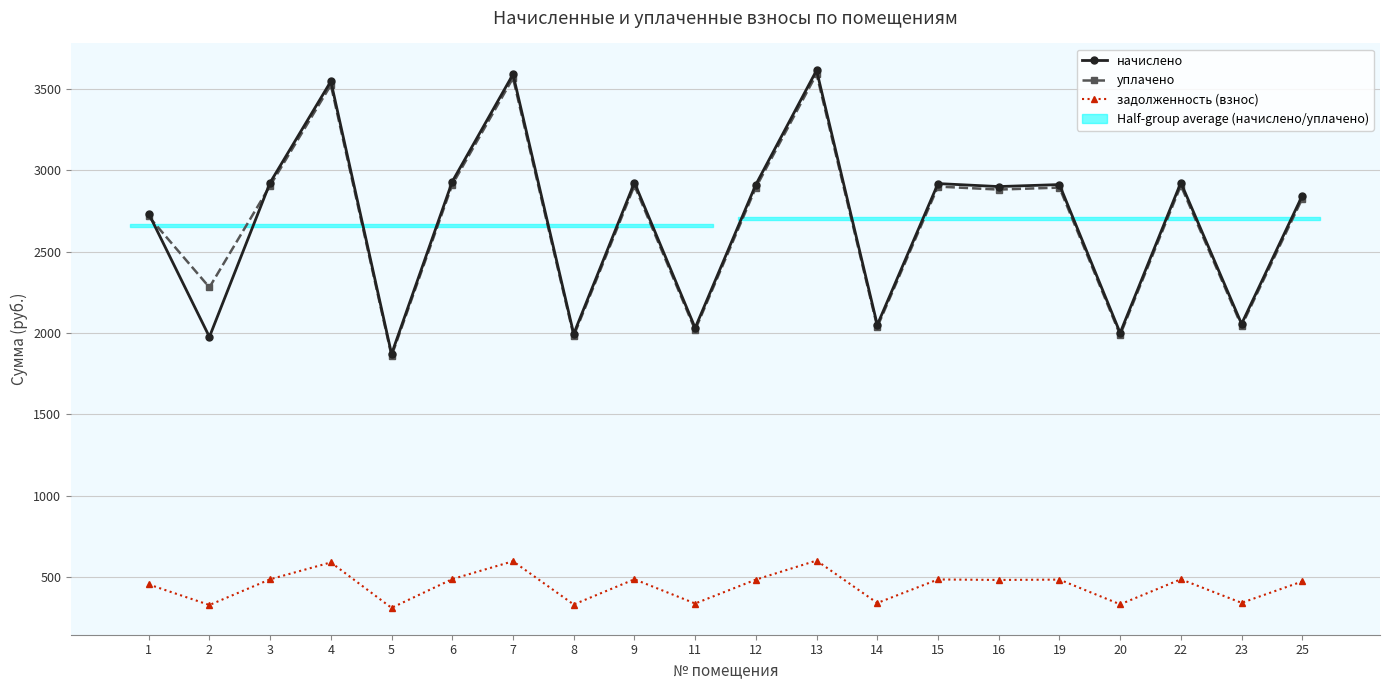

What is the difference between the second highest and minimum values in the начислено series?

1717.6